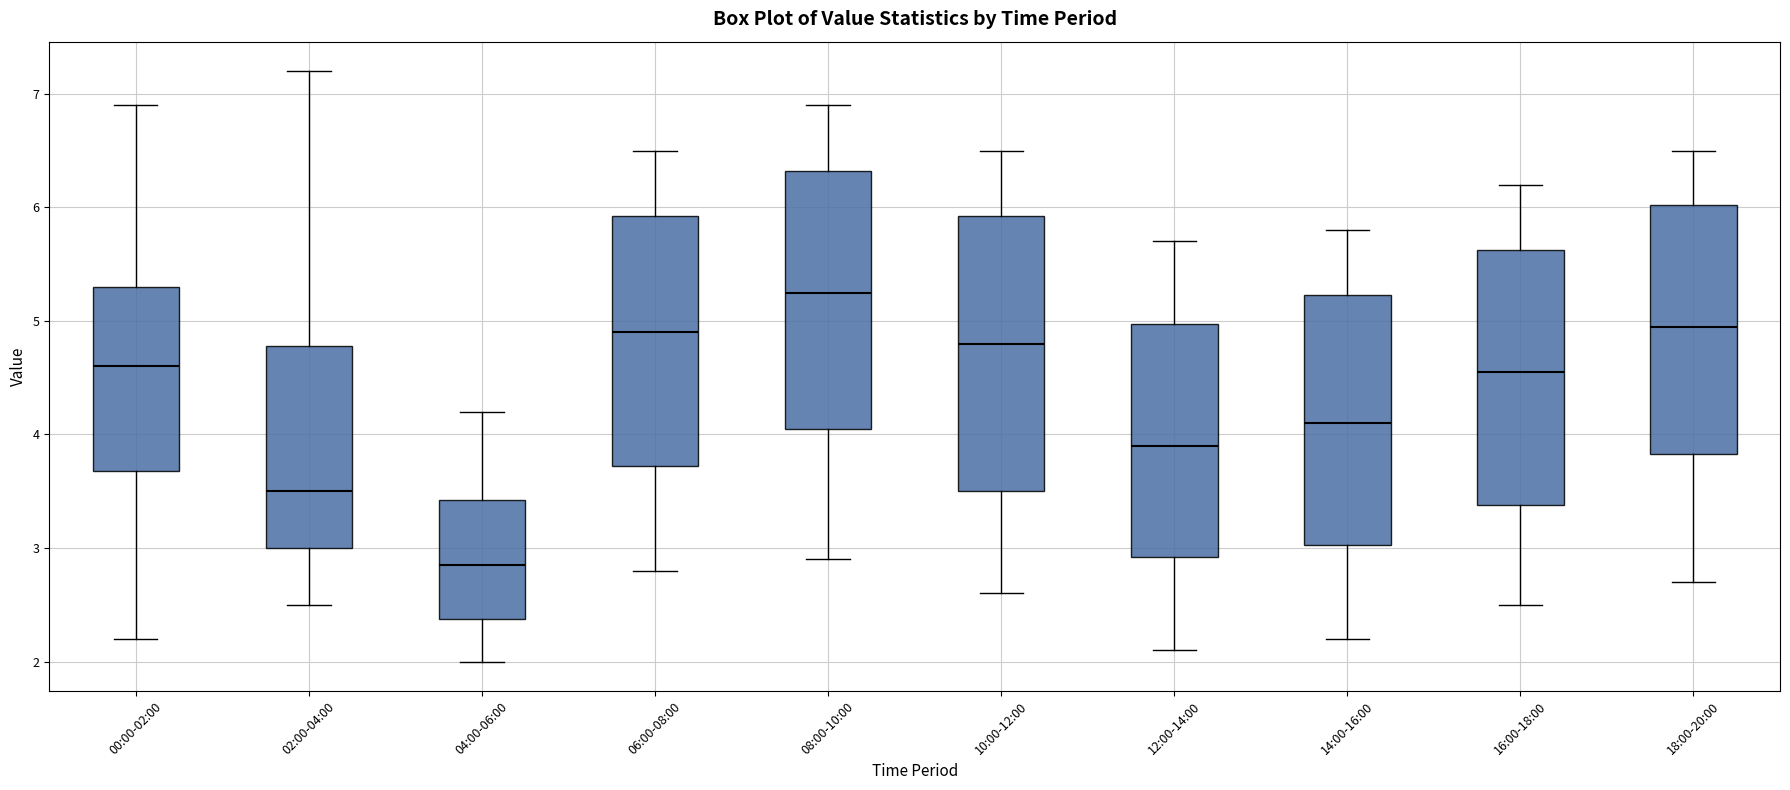

Which box's median line is the lowest?

04:00-06:00